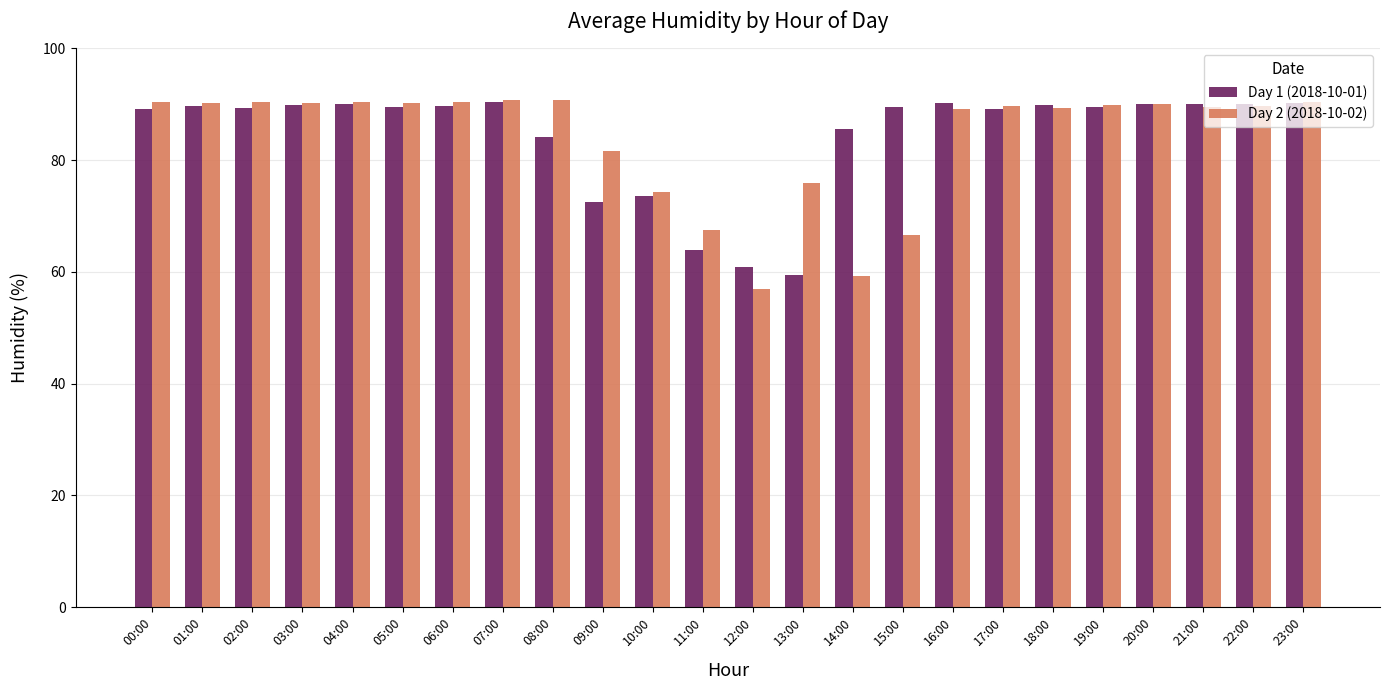

At how many categories does at least one series exceed 84?

19